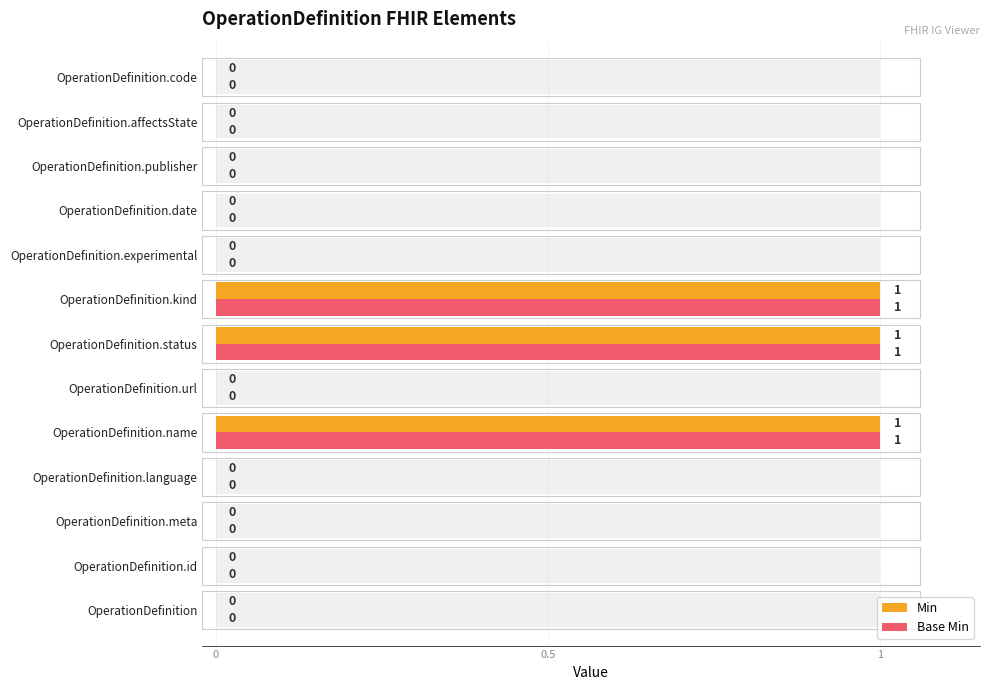

How many values in Min are above zero?

3